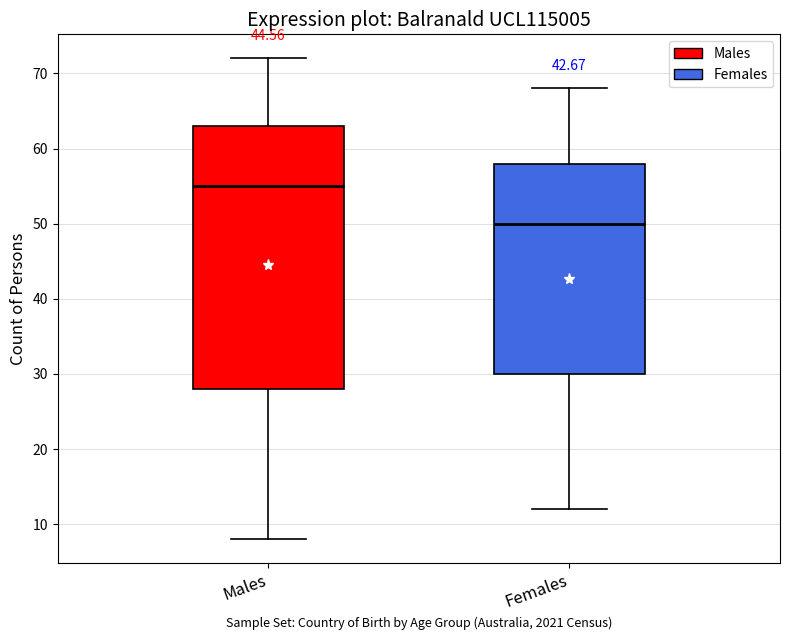

Reading left to right, transcribe this box plot: for each box, give where its median line is, the range the box spans, and where its two whiskers end, as read against the y-axis. The values are not printed on the chart, so give them approximately, as read against the axis.

Males: median 55, box 28 to 63, whiskers 8 to 72
Females: median 50, box 30 to 58, whiskers 12 to 68